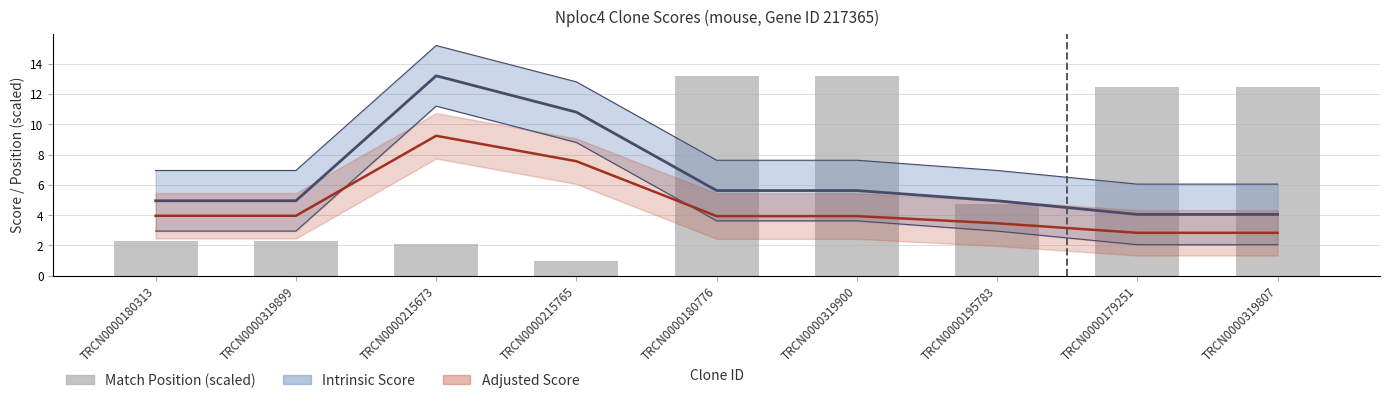

Where is the data nearest to the value 7?

TRCN0000195783